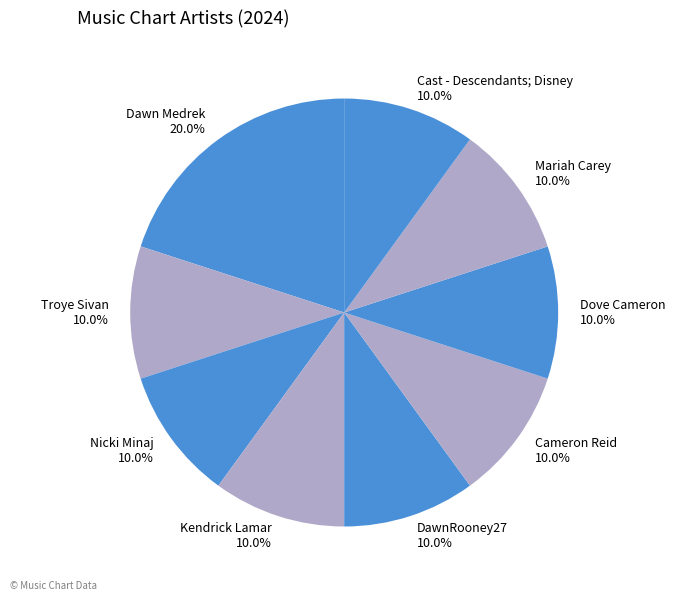

Does any single category account for the majority?

No